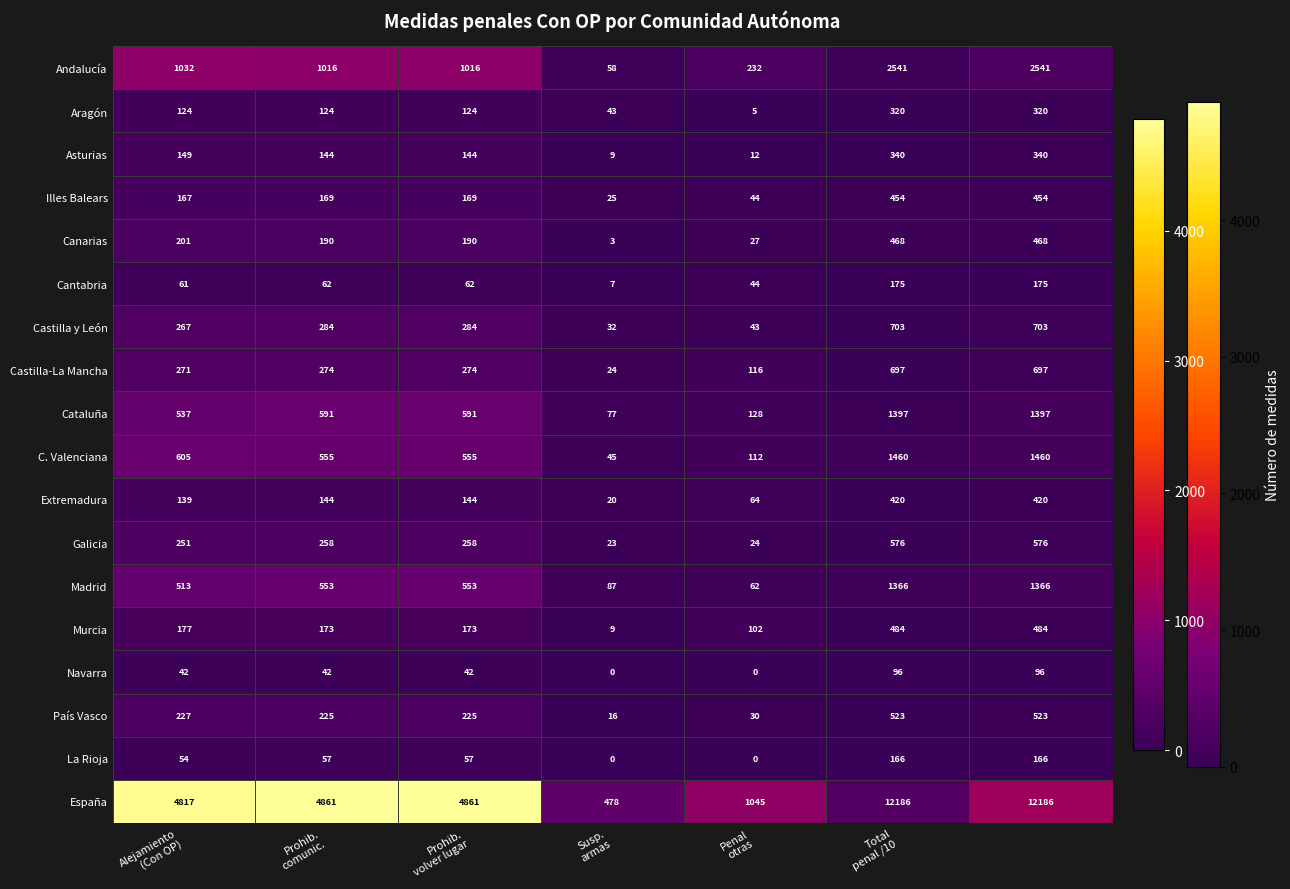

What is the greatest value displayed?

12186